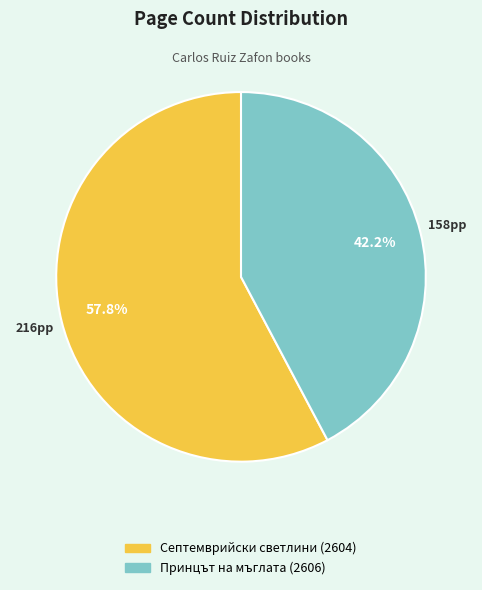

Count the number of slices in the pie.

2